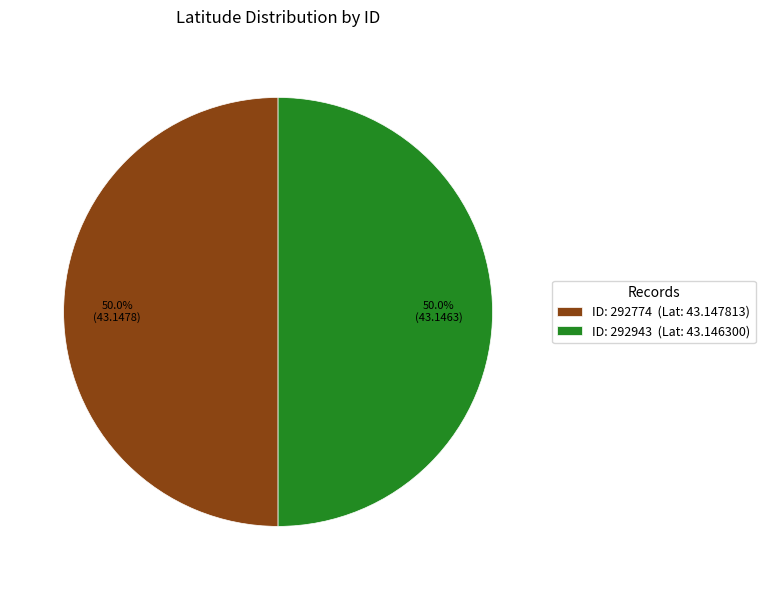

How many segments does this pie chart have?

2